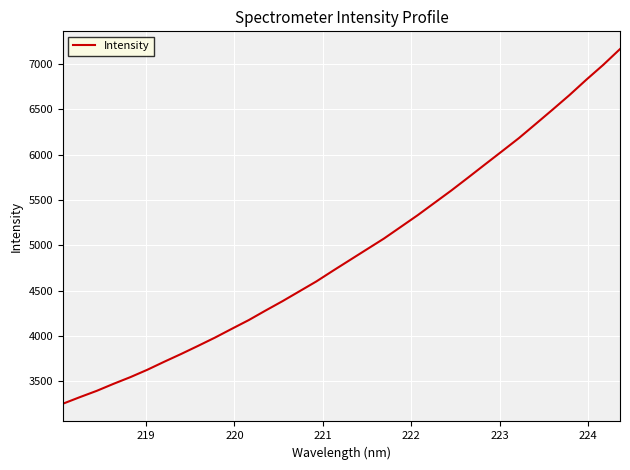

What is the greatest value displayed?

7166.0